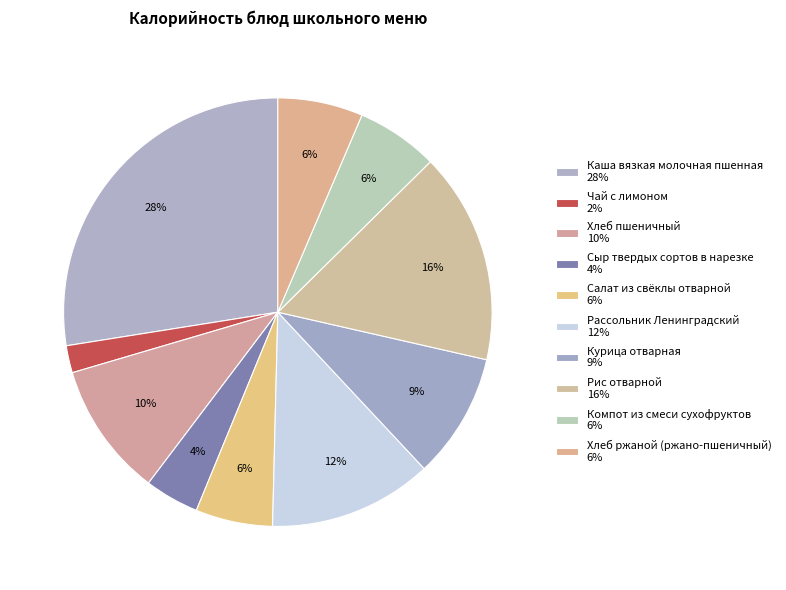

How many slices are in this pie chart?

10